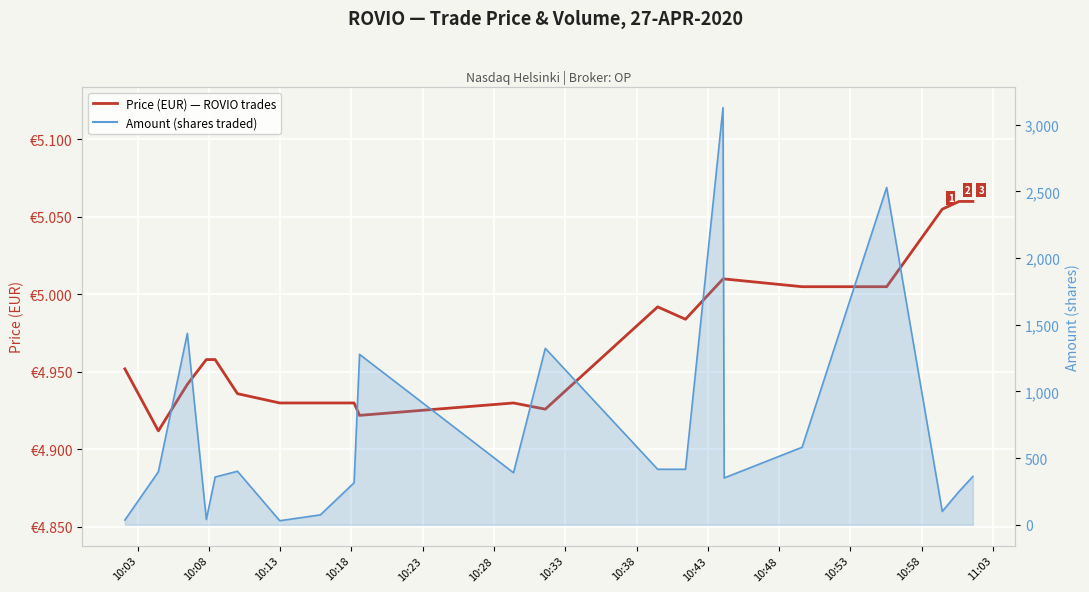

What is the value of the Price (EUR) — ROVIO trades point at the 2nd from the left?

4.9